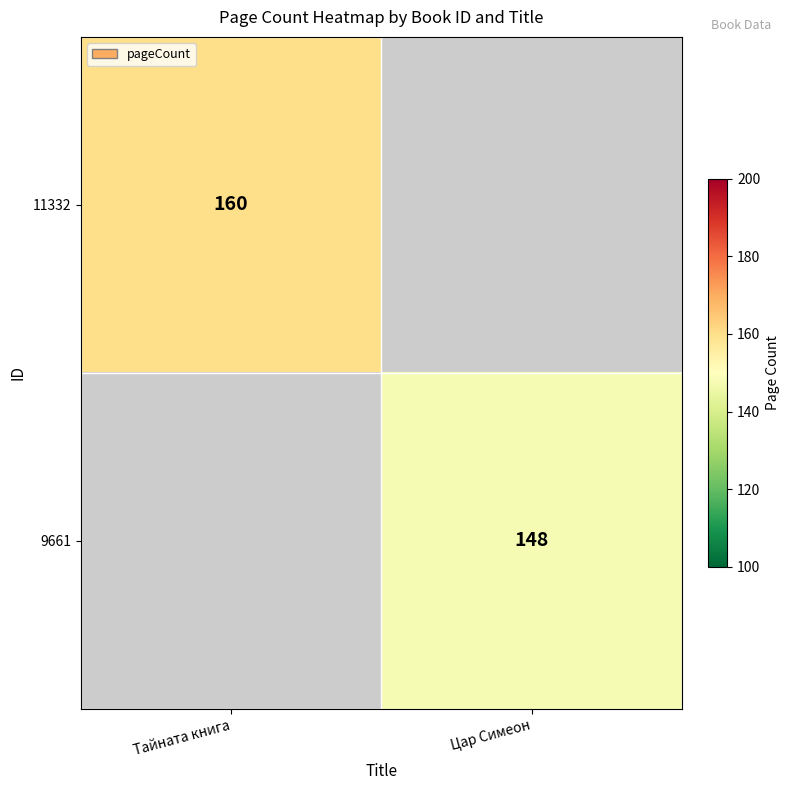

True or false: 9661 has a value of 249 at Цар Симеон.

False